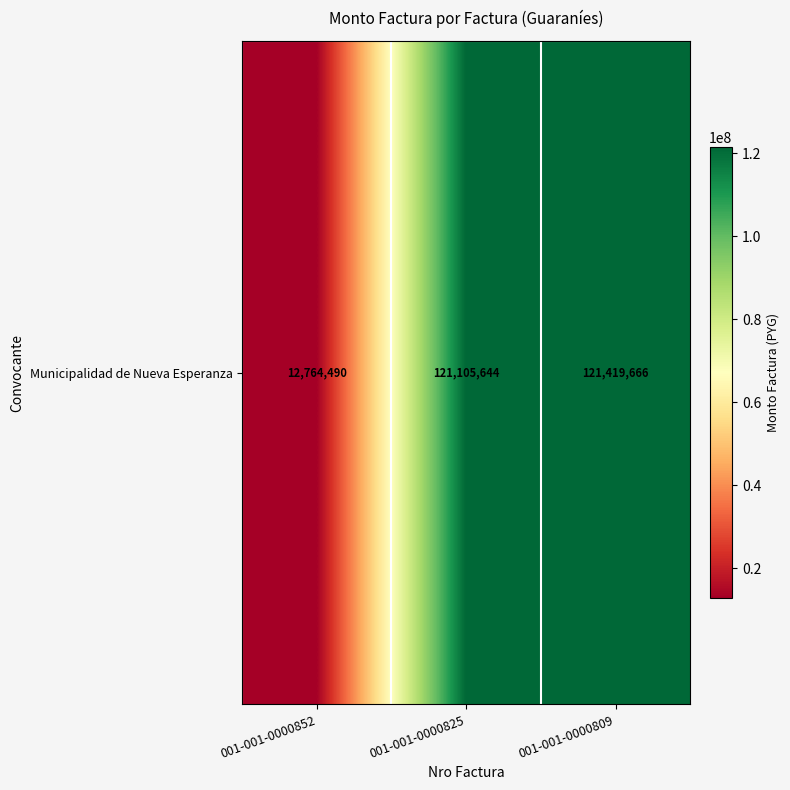

Rank the categories by value from lowest to highest.

001-001-0000852, 001-001-0000825, 001-001-0000809